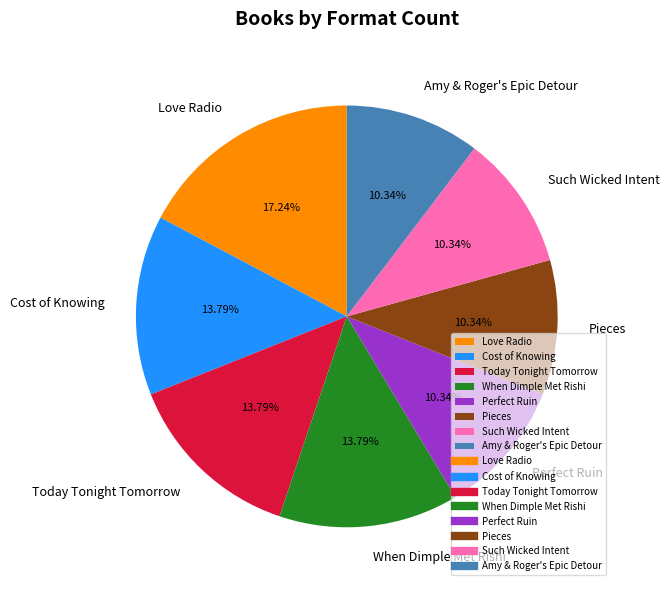

Combined, what portion of the pie is Such Wicked Intent and When Dimple Met Rishi?

24.1%